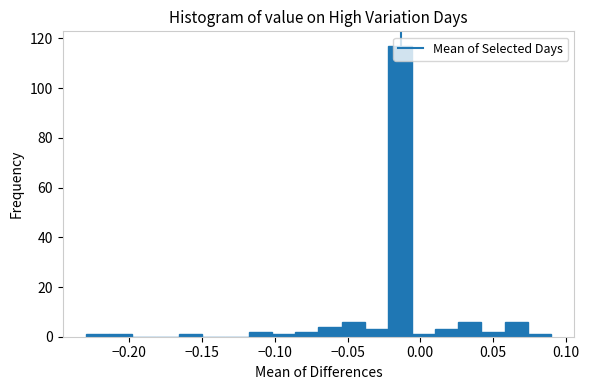

Read against the x-axis, roughly where is the centre of the tallest bar?

-0.015